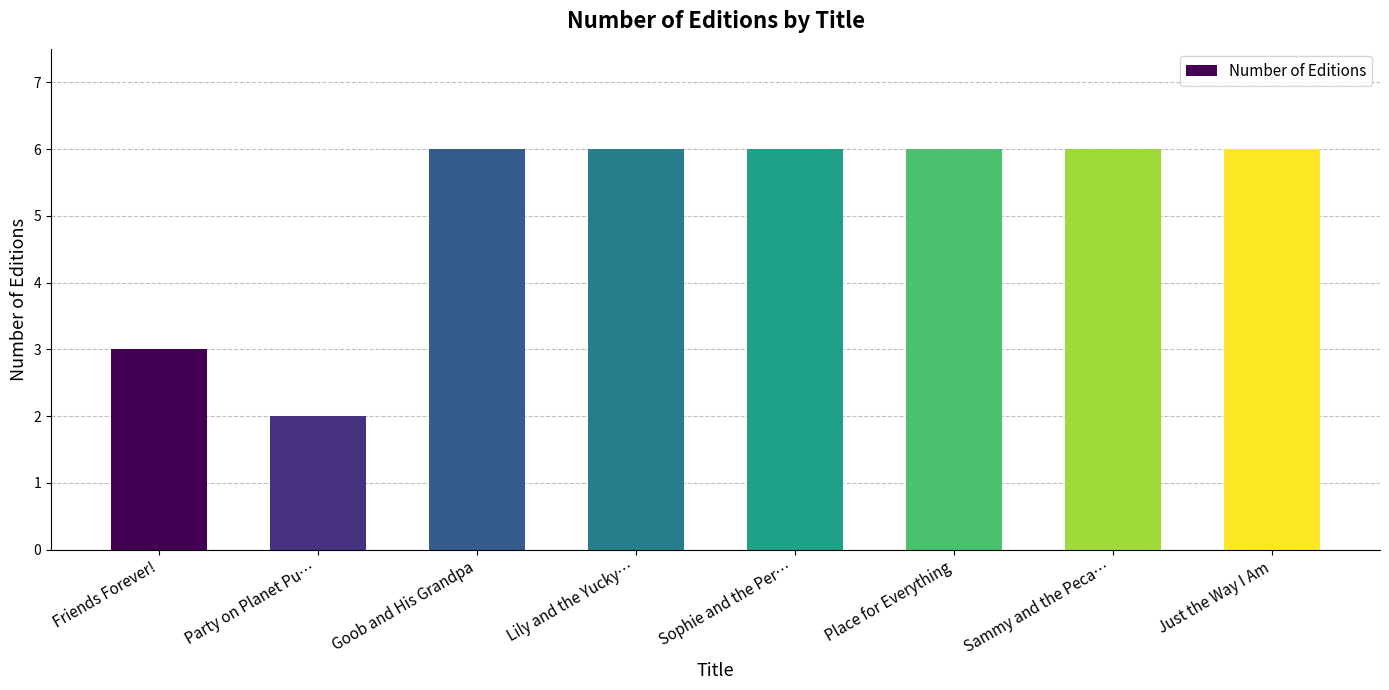

What is the change in value from Party on Planet Pu… to Goob and His Grandpa?

+4